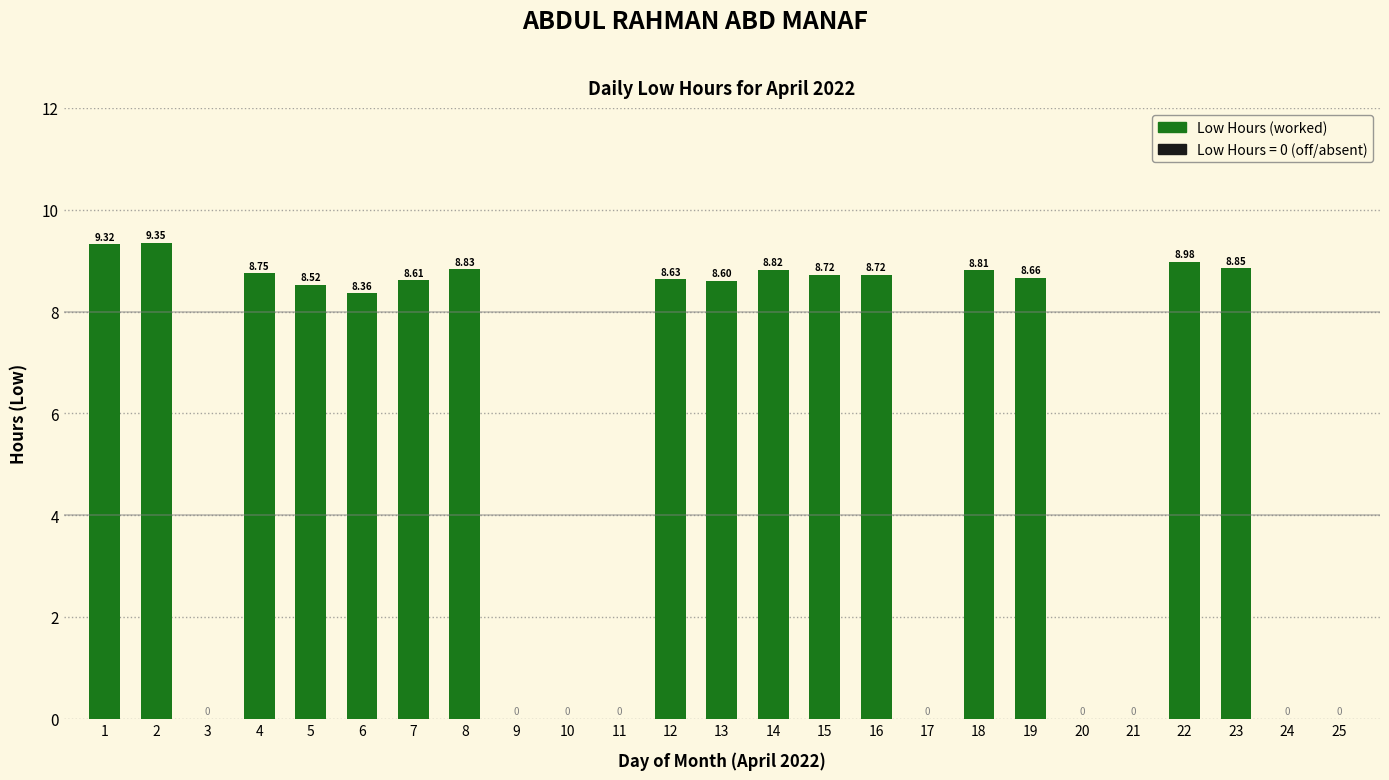

Between 7 and 3, which is larger?

7